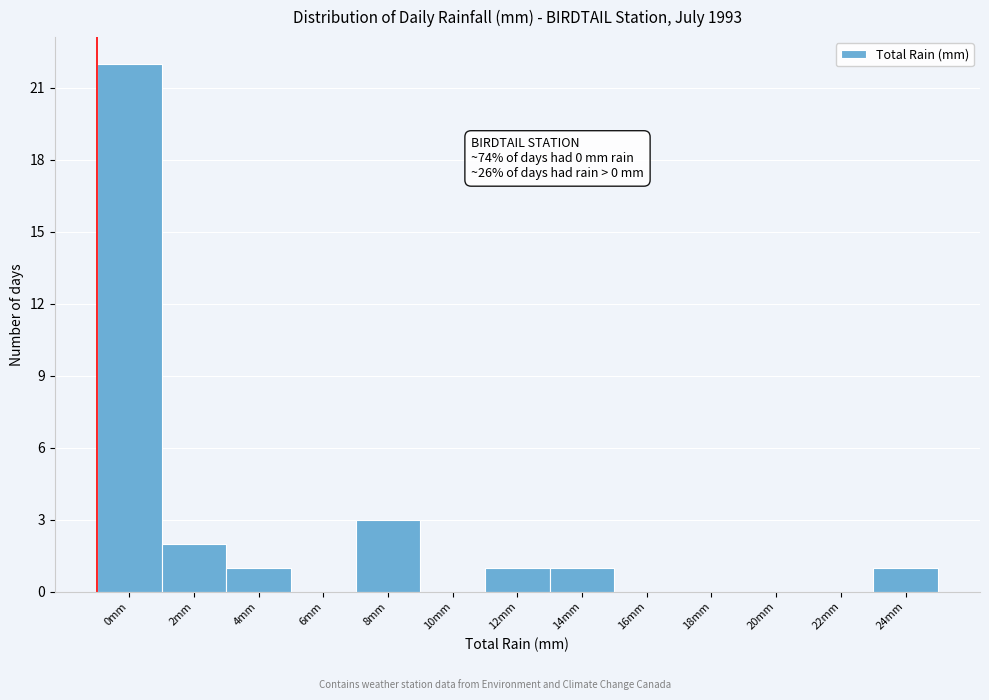

Reading right to left, extract all data points from this chart.

24mm=1	22mm=0	20mm=0	18mm=0	16mm=0	14mm=1	12mm=1	10mm=0	8mm=3	6mm=0	4mm=1	2mm=2	0mm=22